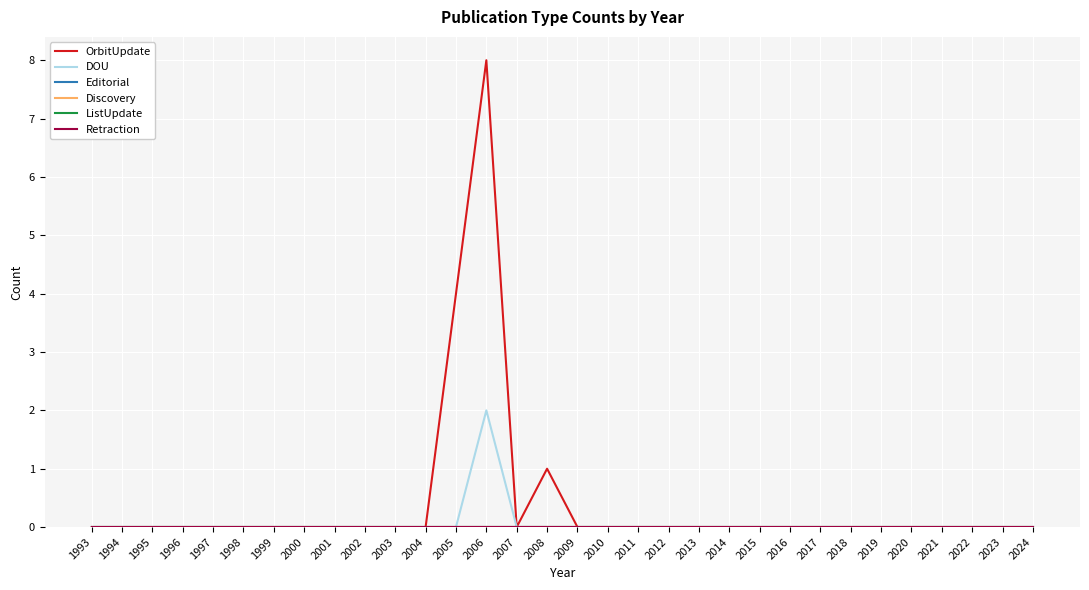

True or false: Editorial has more than 0 points higher than both neighbors.

False